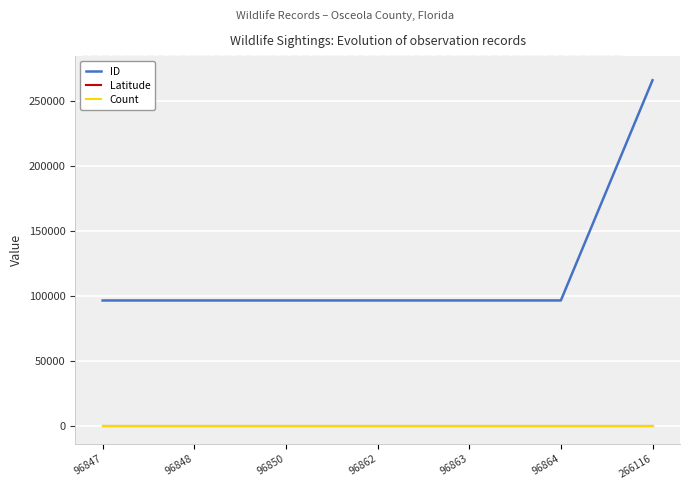

Which series has the largest range (max minus min)?

ID